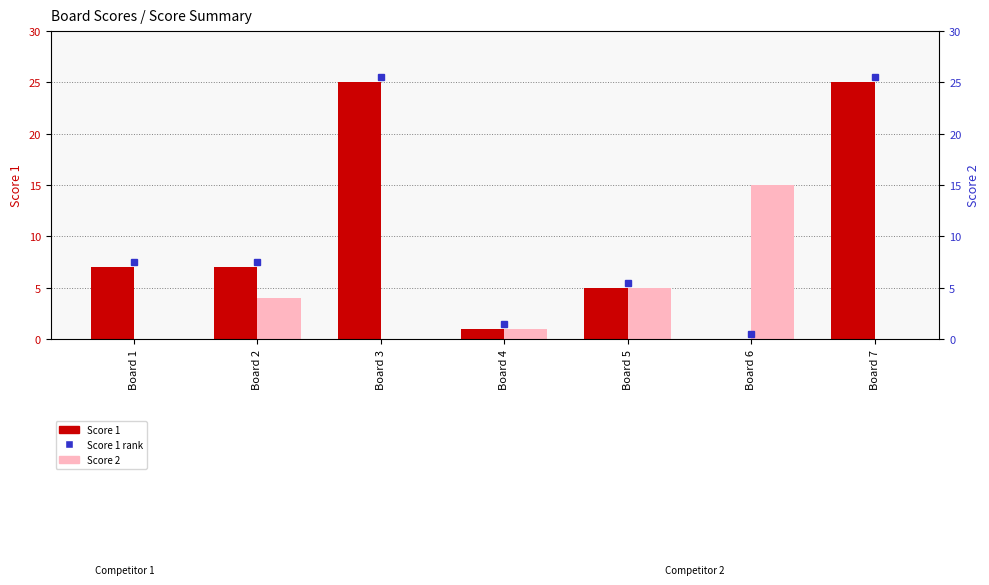

Reading left to right, list all the values displayed in this chart.

Score 1: Board 1=7	Board 2=7	Board 3=25	Board 4=1	Board 5=5	Board 6=0	Board 7=25
Score 2: Board 1=0	Board 2=4	Board 3=0	Board 4=1	Board 5=5	Board 6=15	Board 7=0